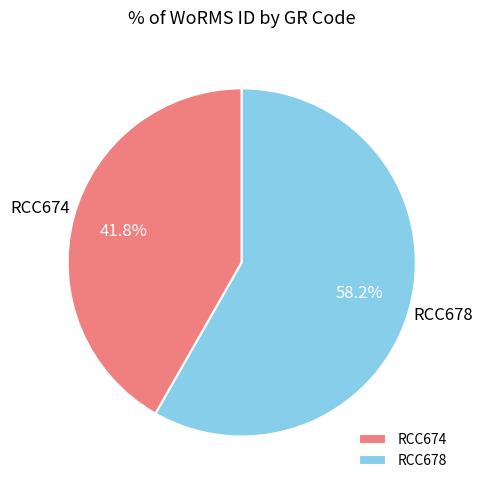

To the nearest percent, what is the combined percentage of RCC678 and RCC674?

100%